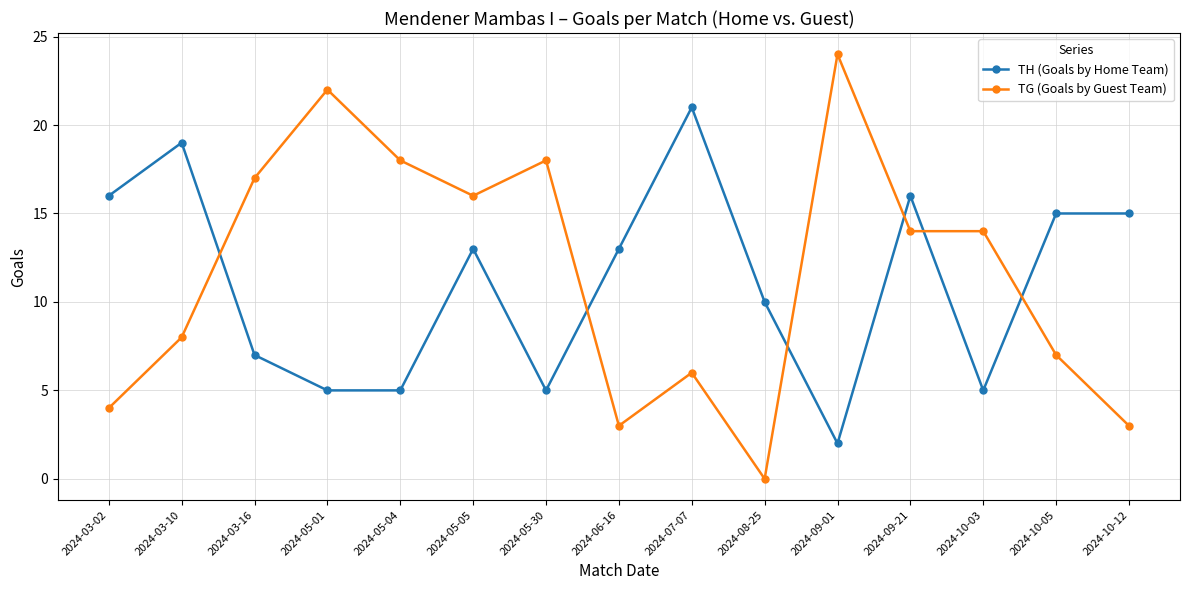

The value of TH (Goals by Home Team) at 2024-05-04 is 5. True or false?

True